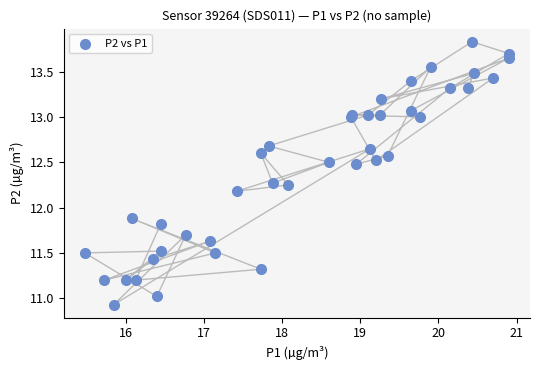

What Y value in the scatter plot is closest to 12?

11.9